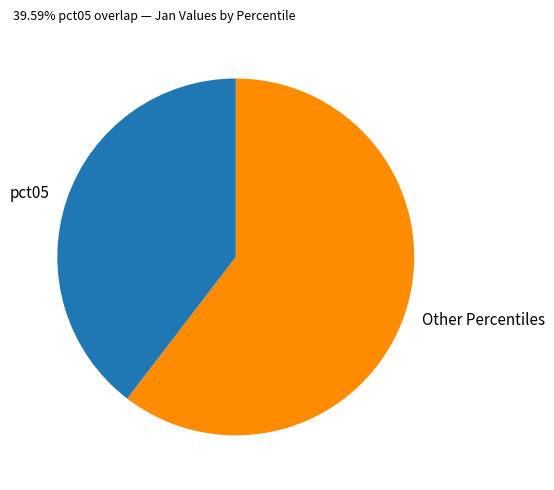

Do pct05 and Other Percentiles together represent more than half of the pie?

Yes